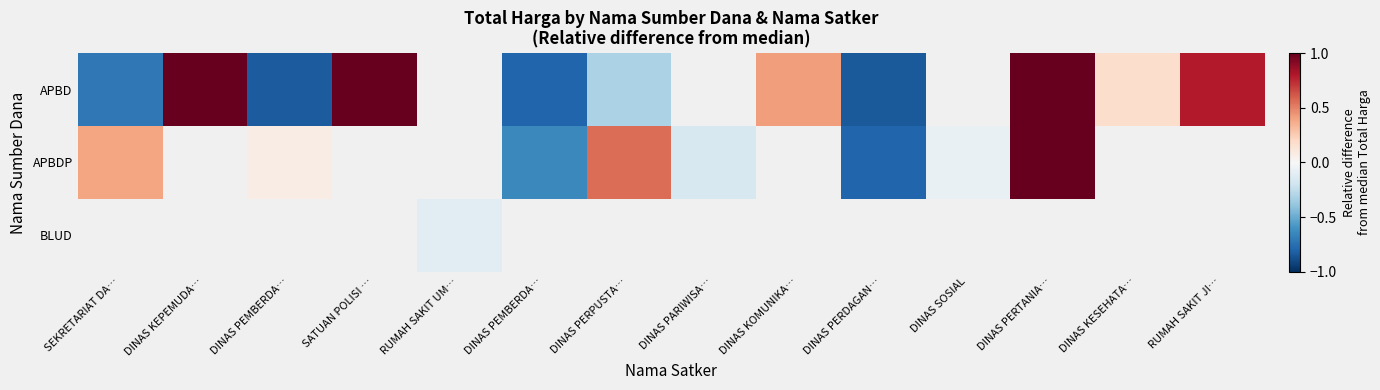

What is the maximum value for APBD?

1.0